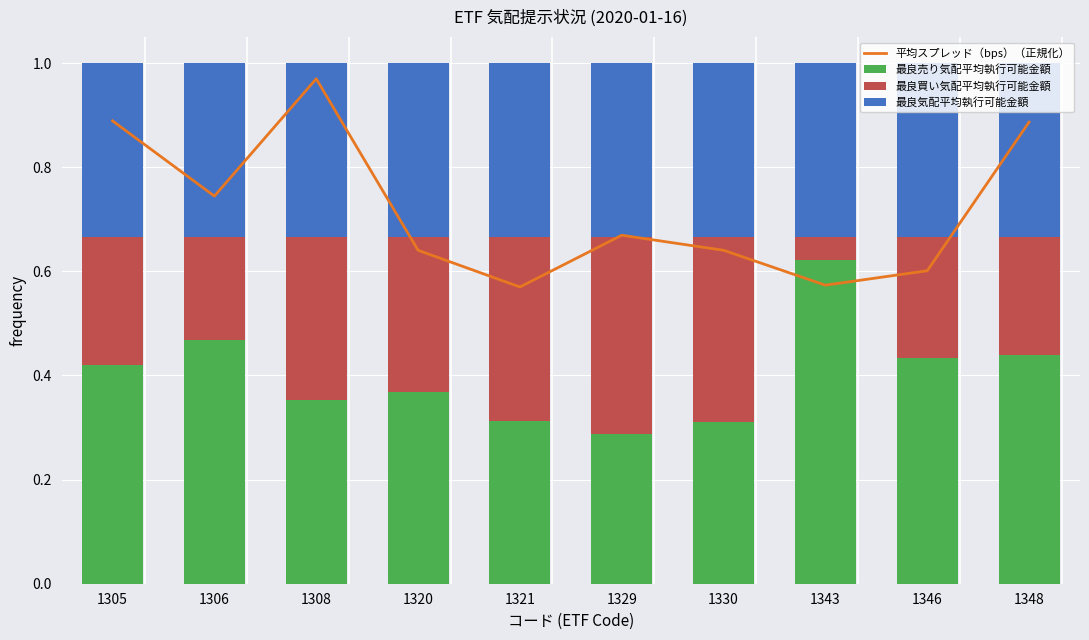

Is the value of 平均スプレッド（bps）（正規化） at 1329 greater than the value of 最良買い気配平均執行可能金額 at 1330?

Yes